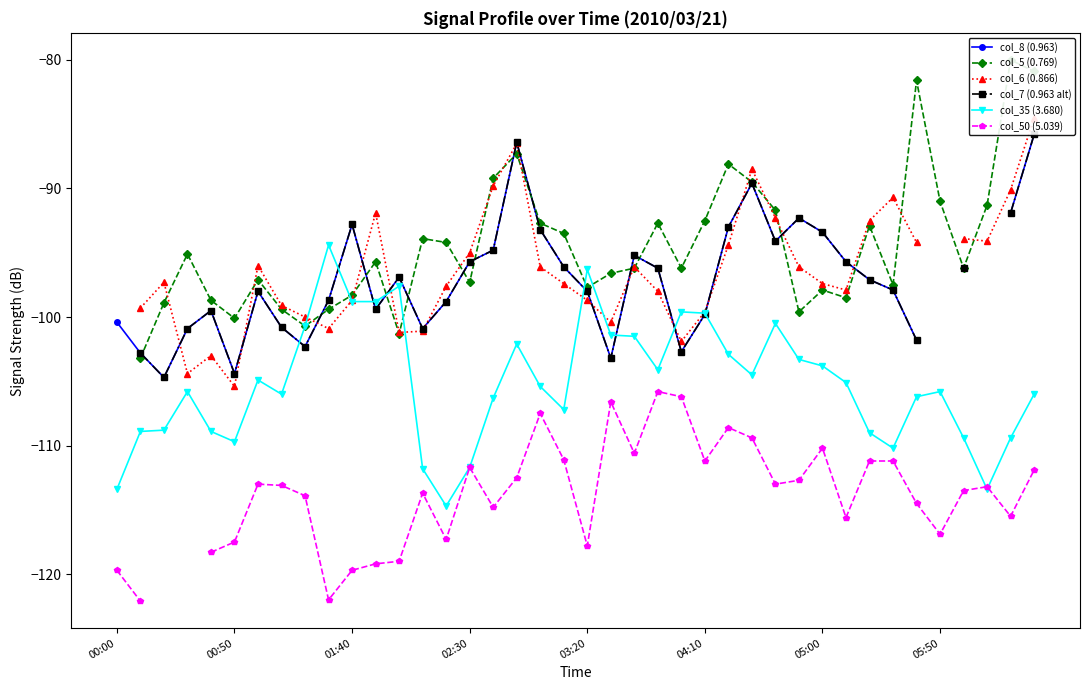

Is it true that col_35 (3.680) equals -188.8 at 00:50?

False